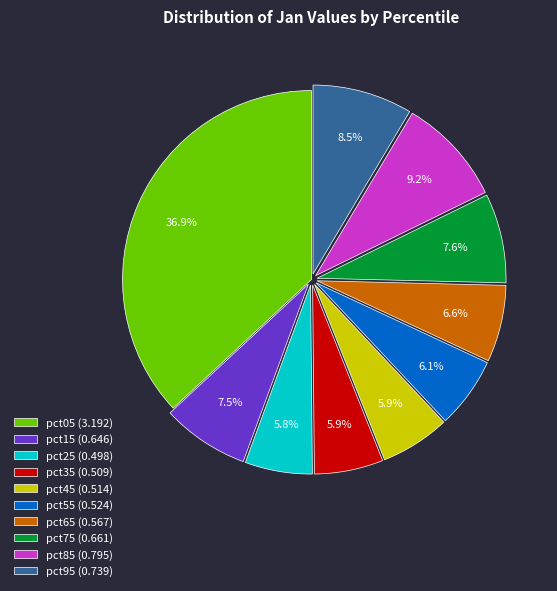

Between pct65 (0.567) and pct05 (3.192), which is larger?

pct05 (3.192)